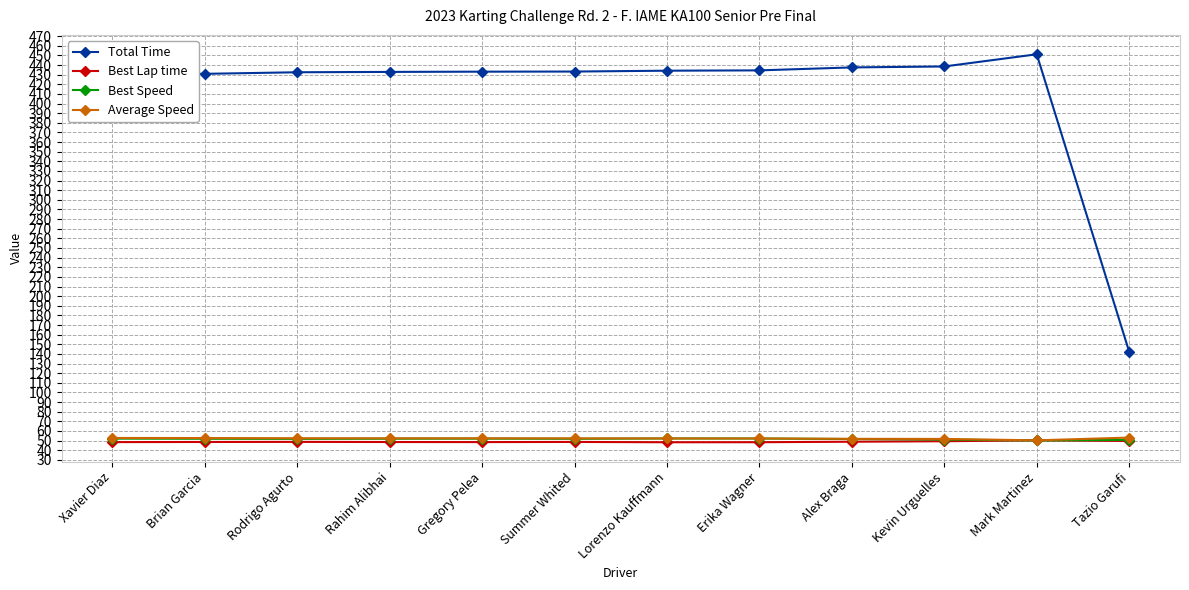

What is the sum of all Total Time values?

4930.8